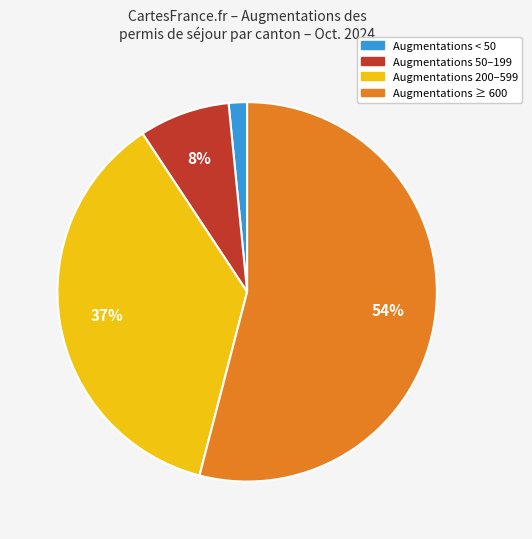

To the nearest percent, what is the average slice percentage?

25%